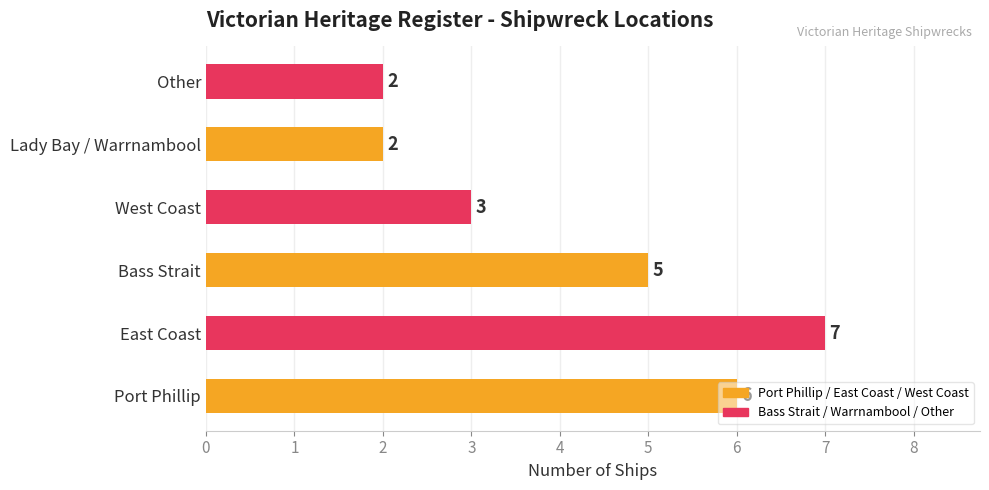

What is the difference between the maximum and minimum values?

5